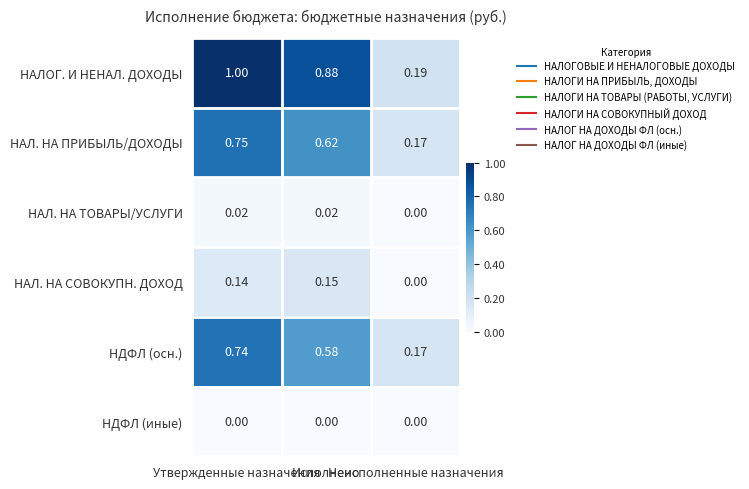

Rank the series by their maximum value, from highest to lowest.

НАЛОГ. И НЕНАЛ. ДОХОДЫ, НАЛ. НА ПРИБЫЛЬ/ДОХОДЫ, НДФЛ (осн.), НАЛ. НА СОВОКУПН. ДОХОД, НАЛ. НА ТОВАРЫ/УСЛУГИ, НДФЛ (иные)